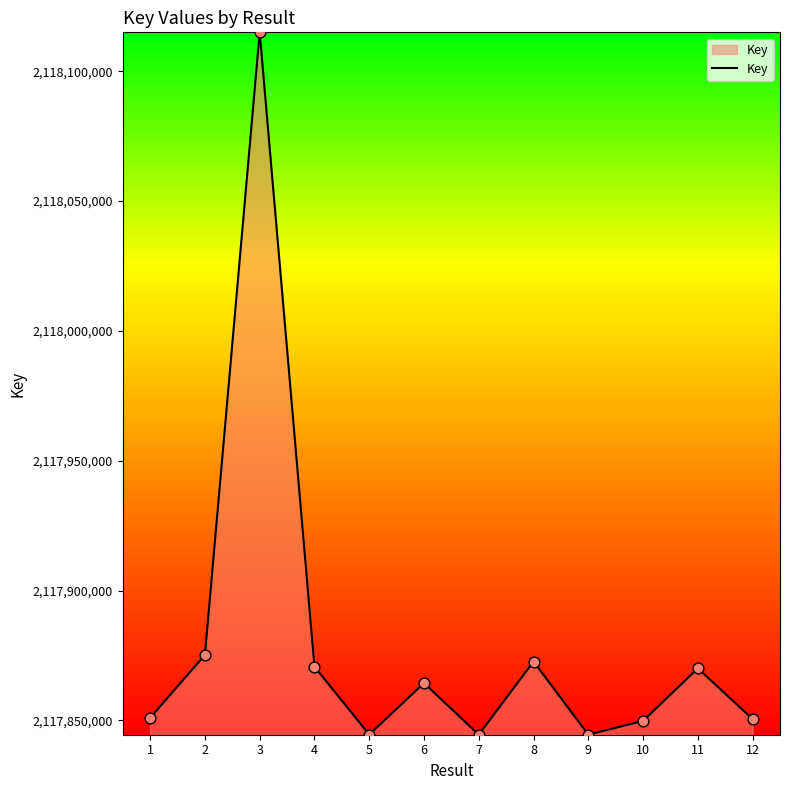

Approximately how many times larger is the value at 4 compared to 8?

1.0